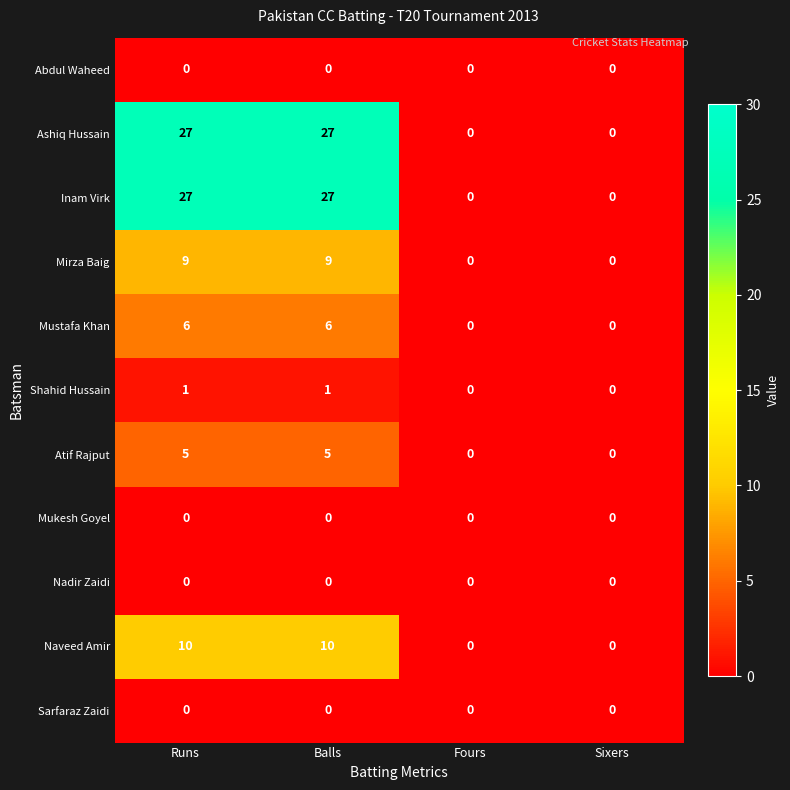

At how many categories does at least one series exceed 19?

2